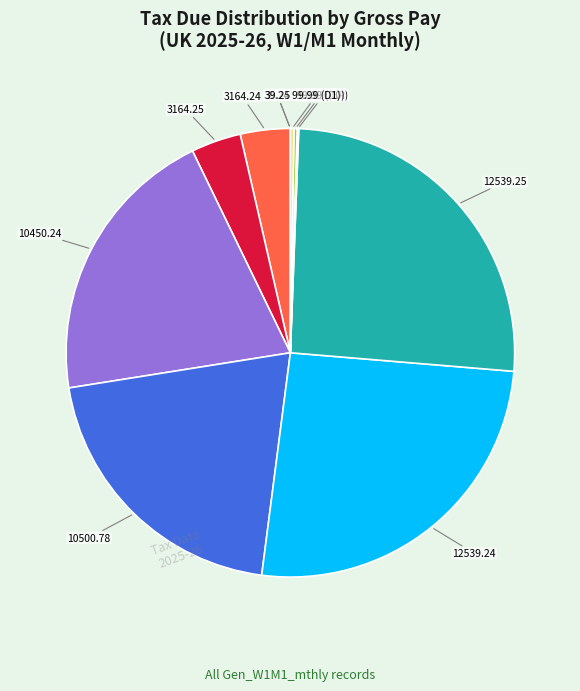

Is there a majority slice in this chart?

No